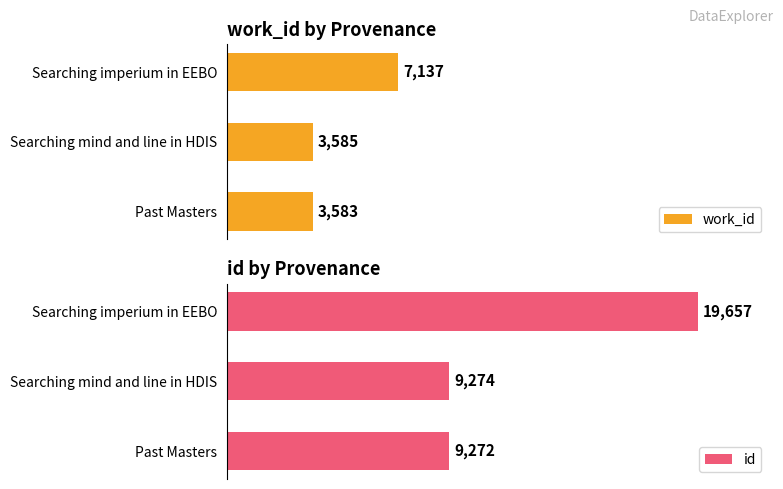

List the labels in order of work_id value, smallest first.

Past Masters, Searching mind and line in HDIS, Searching imperium in EEBO